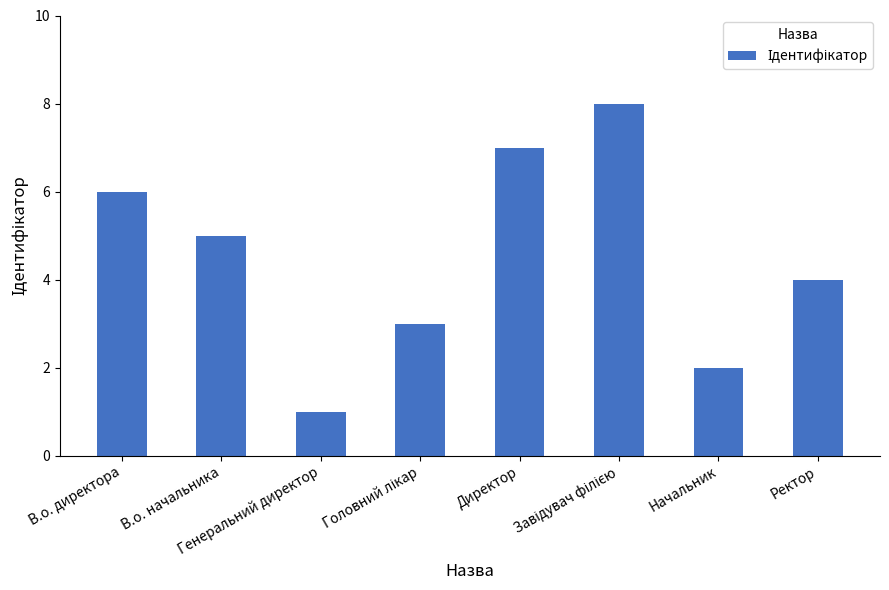

What is the change in value from В.о. начальника to Директор?

+2